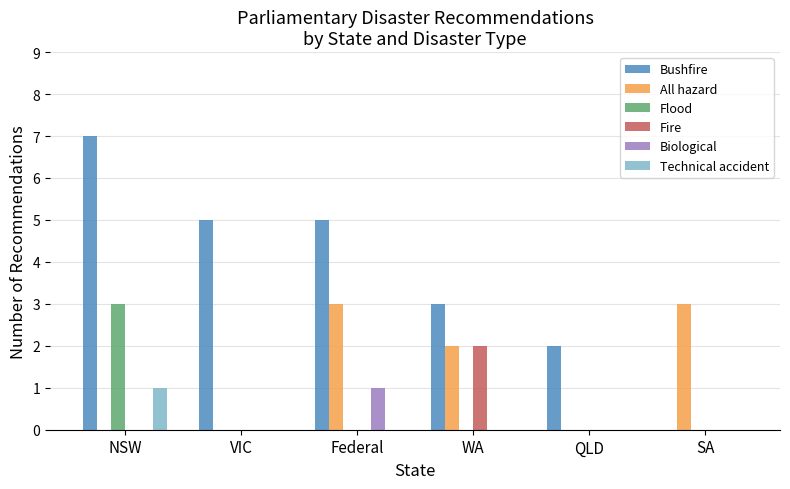

Between NSW and QLD, which series saw the biggest shift?

Bushfire